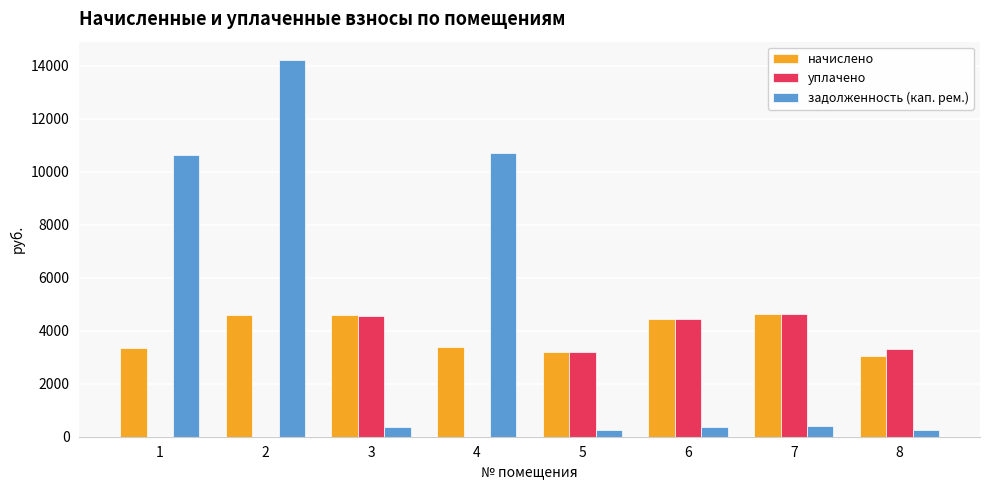

What is the maximum value shown in the chart?

14191.3